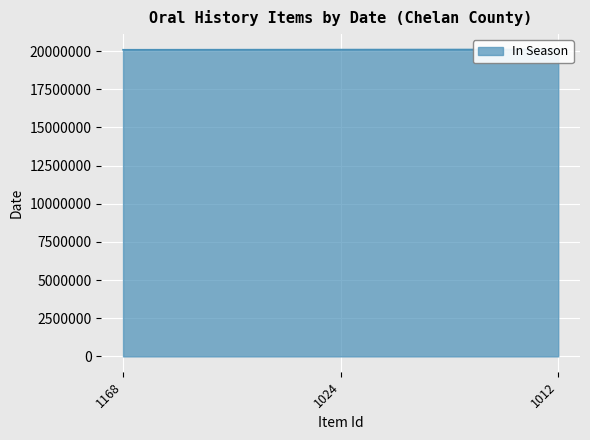

What is the sum of the values at 1012 and 1168?

40201455